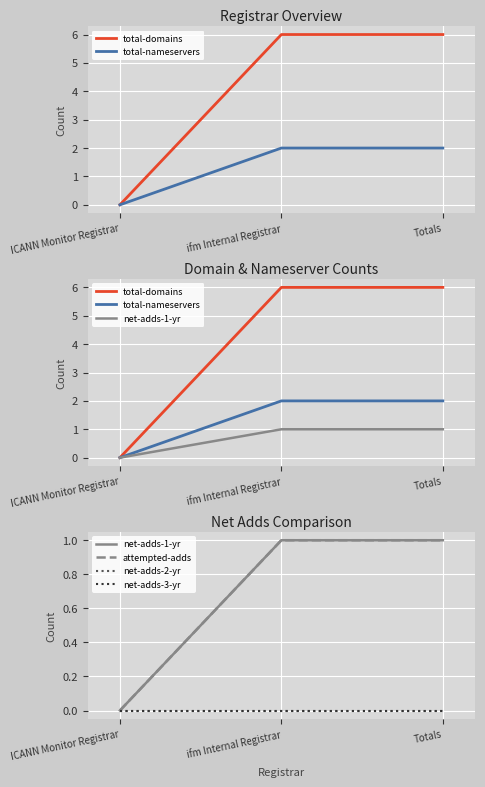

What is the label of the 3rd point from the left?

Totals